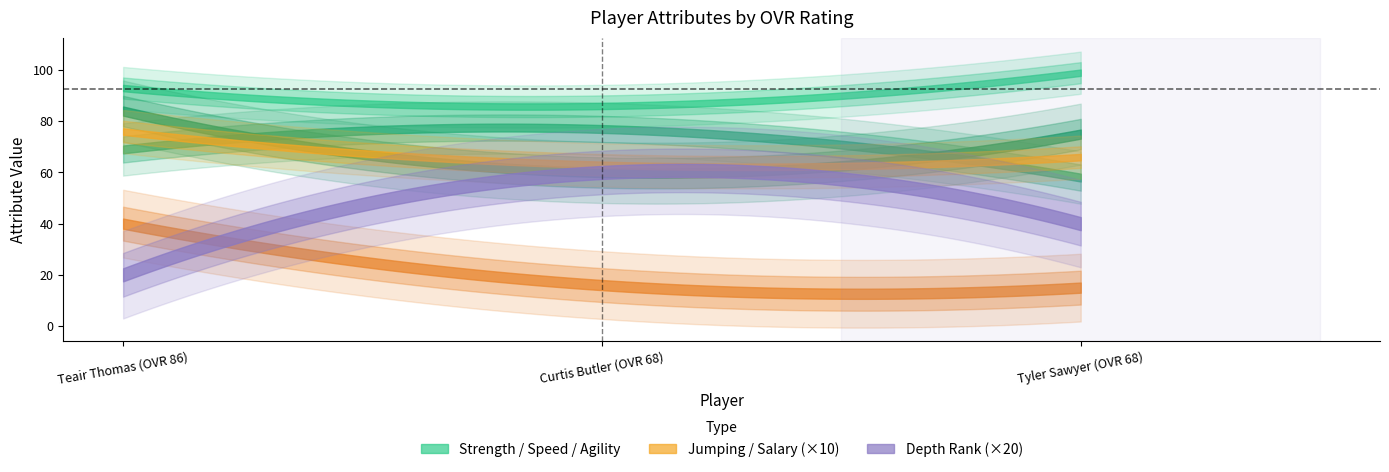

Is it true that salary equals 2.3 at Curtis Butler (OVR 68)?

False